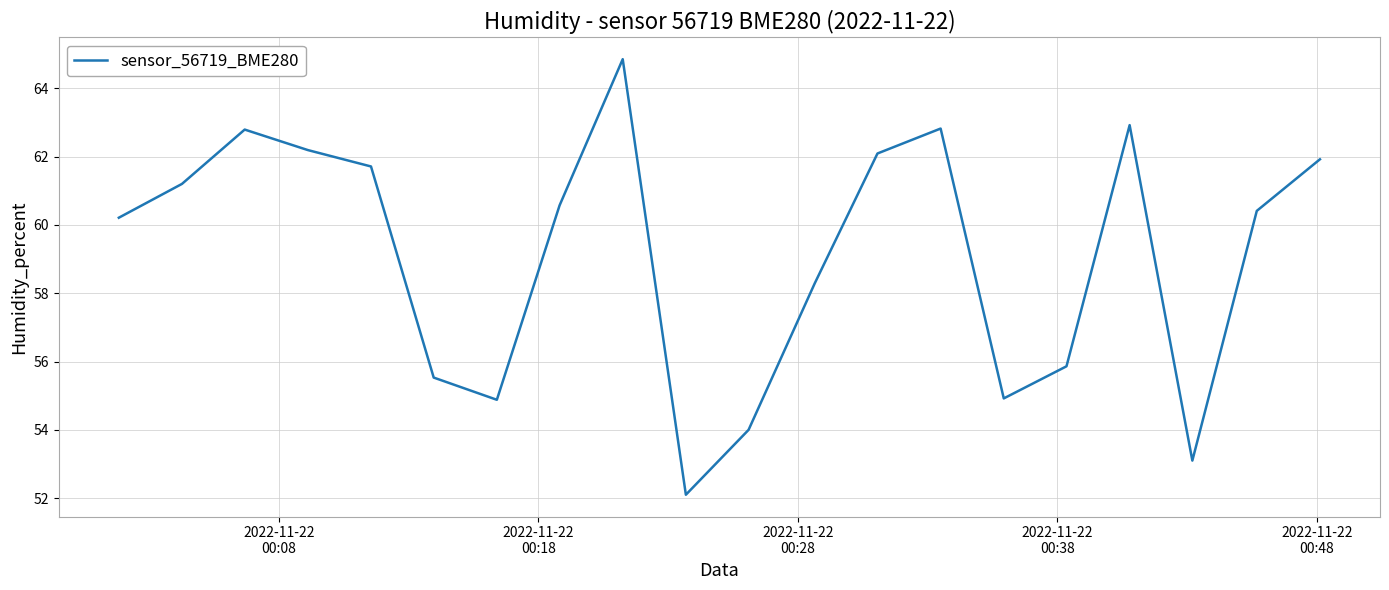

How many interior local valleys (lower than both neighbors) does the data have?

4